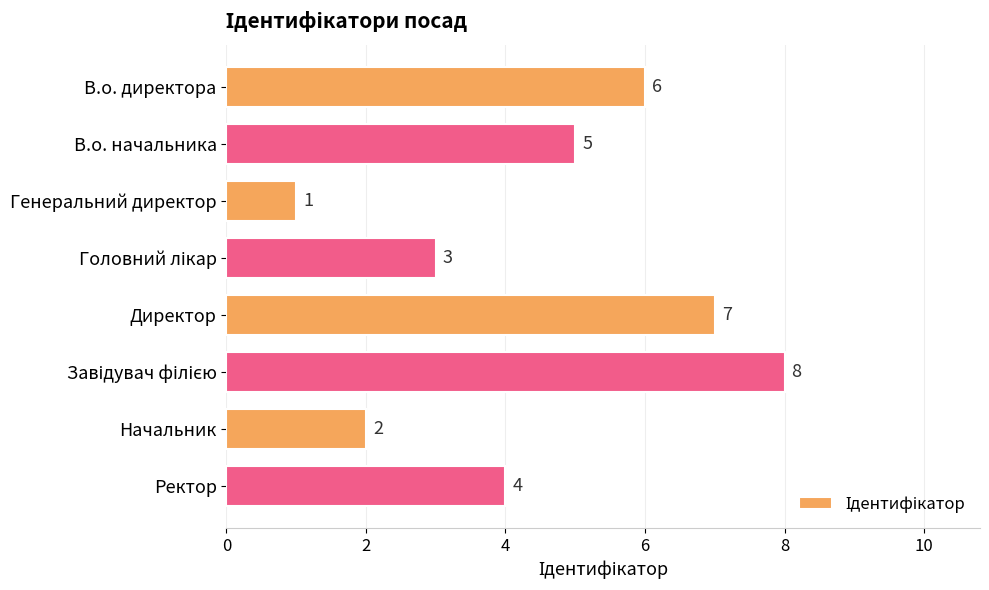

What is the difference between the second highest and second lowest values?

5